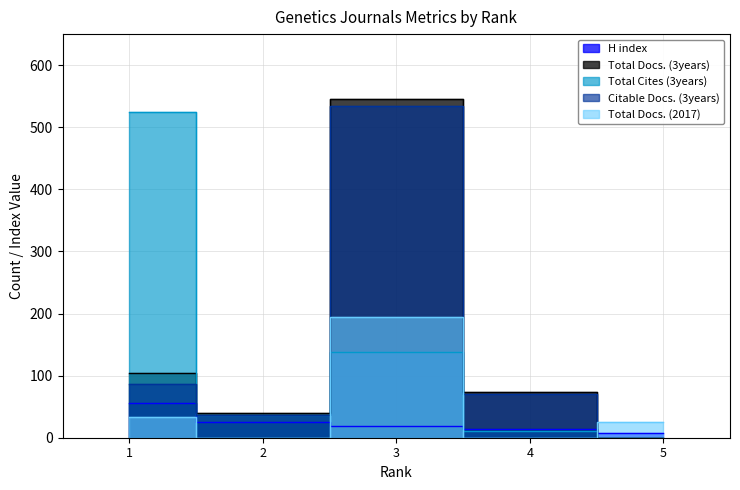

Between 1 and 2, which series saw the biggest shift?

Total Cites (3years)